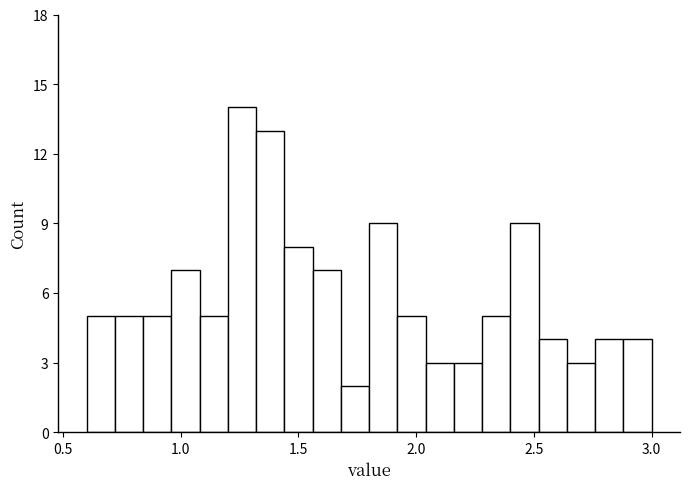

Read against the x-axis, roughly where is the centre of the tallest bar?

1.25